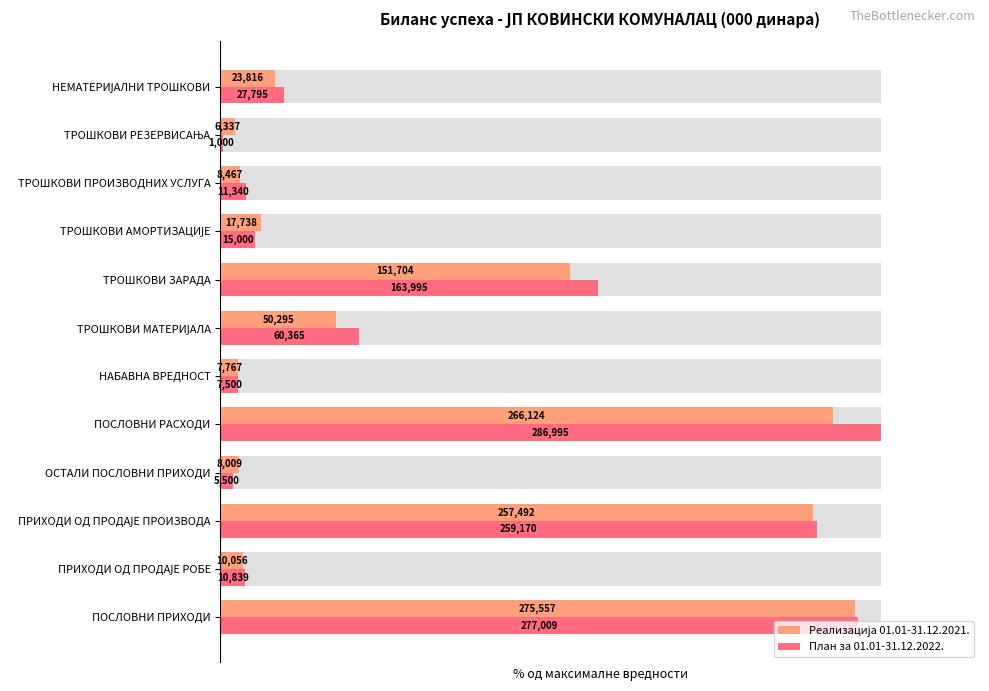

How many bars are there in total?

24